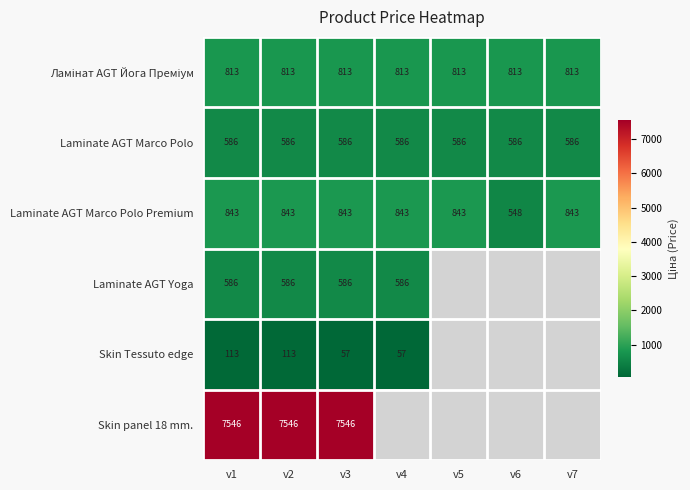

Rank the series at v2 from lowest to highest value.

Skin Tessuto edge, Laminate AGT Marco Polo, Laminate AGT Yoga, Ламінат AGT Йога Преміум, Laminate AGT Marco Polo Premium, Skin panel 18 mm.